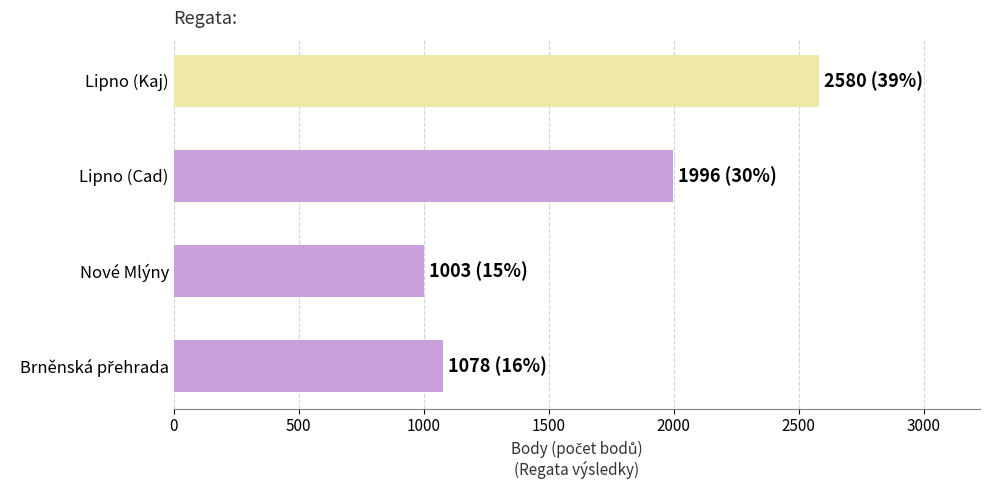

Reading bottom to top, extract all data points from this chart.

1078	1003	1996	2580